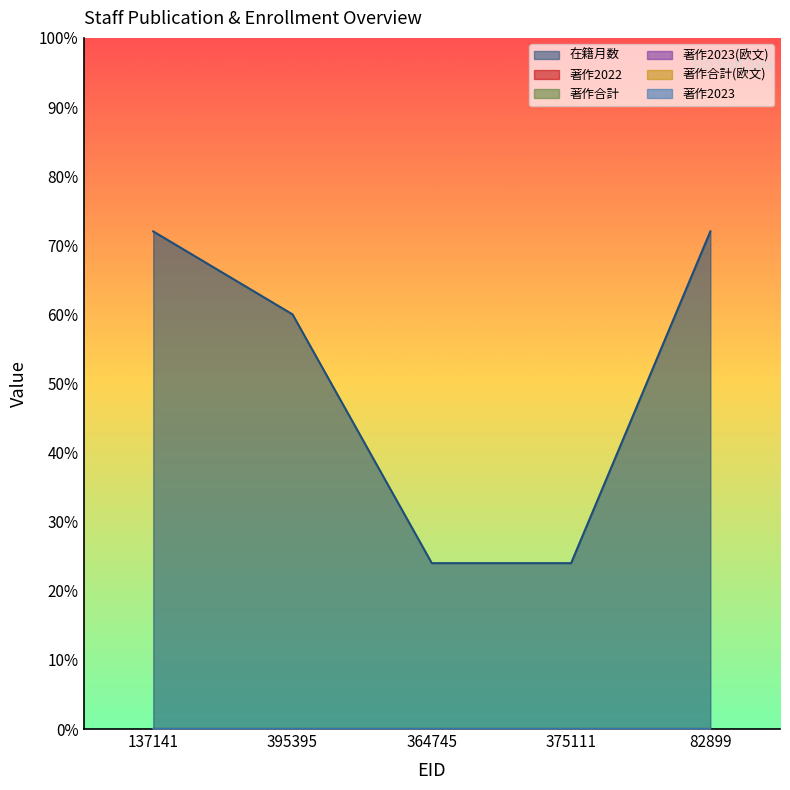

Reading left to right, list all the values displayed in this chart.

在籍月数: 72	60	24	24	72
著作2022: 0	0	0	0	0
著作合計: 0	0	0	0	0
著作2023(欧文): 0	0	0	0	0
著作合計(欧文): 0	0	0	0	0
著作2023: 0	0	0	0	0